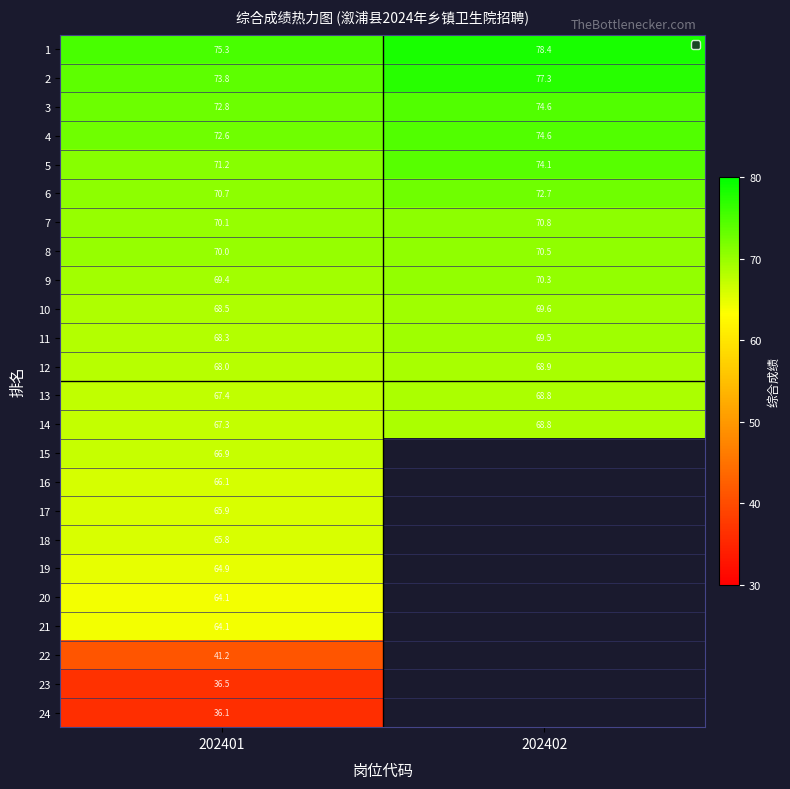

What is the approximate value of 10 at 202402?

69.6